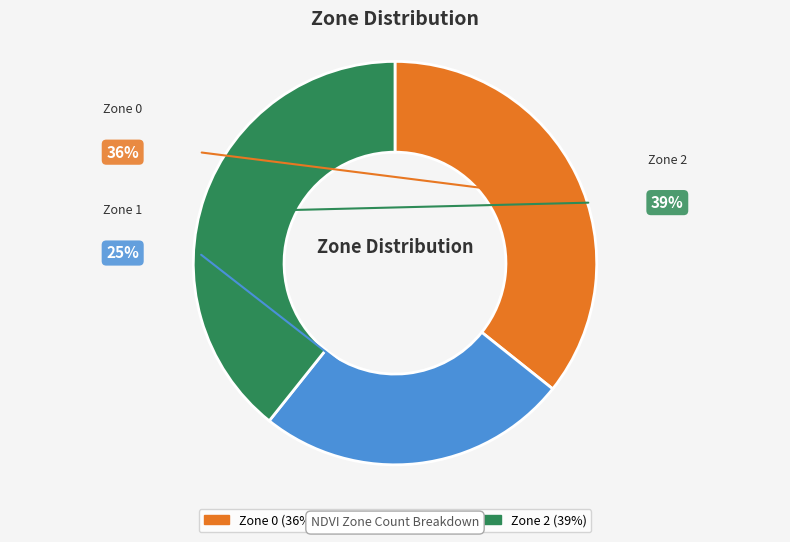

What is the change in value from Zone 0 to Zone 2?

+3